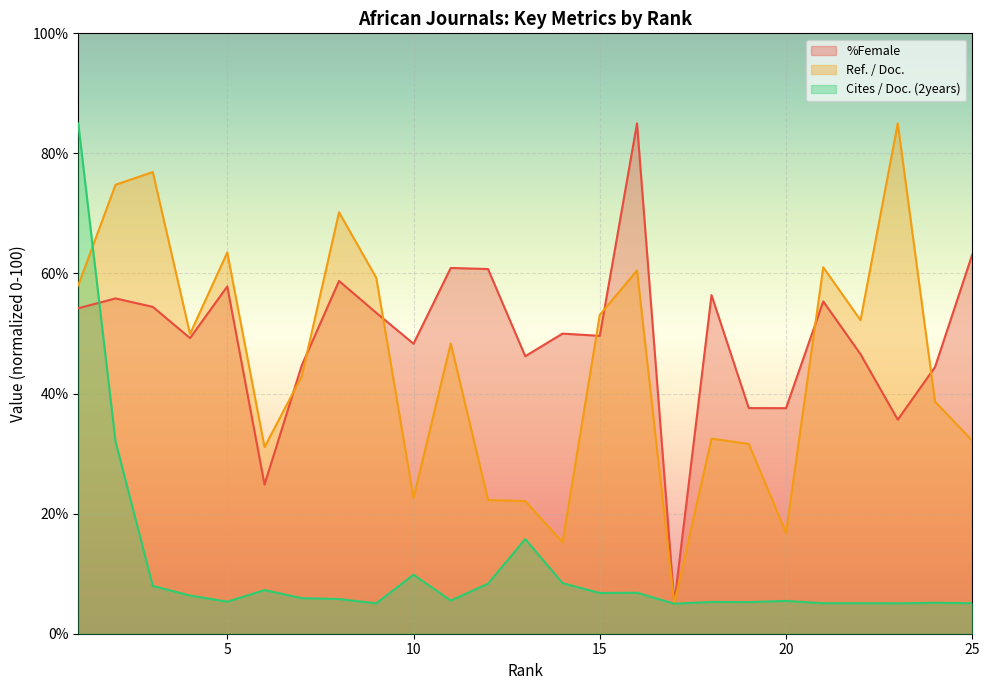

Which series has the largest range (max minus min)?

%Female